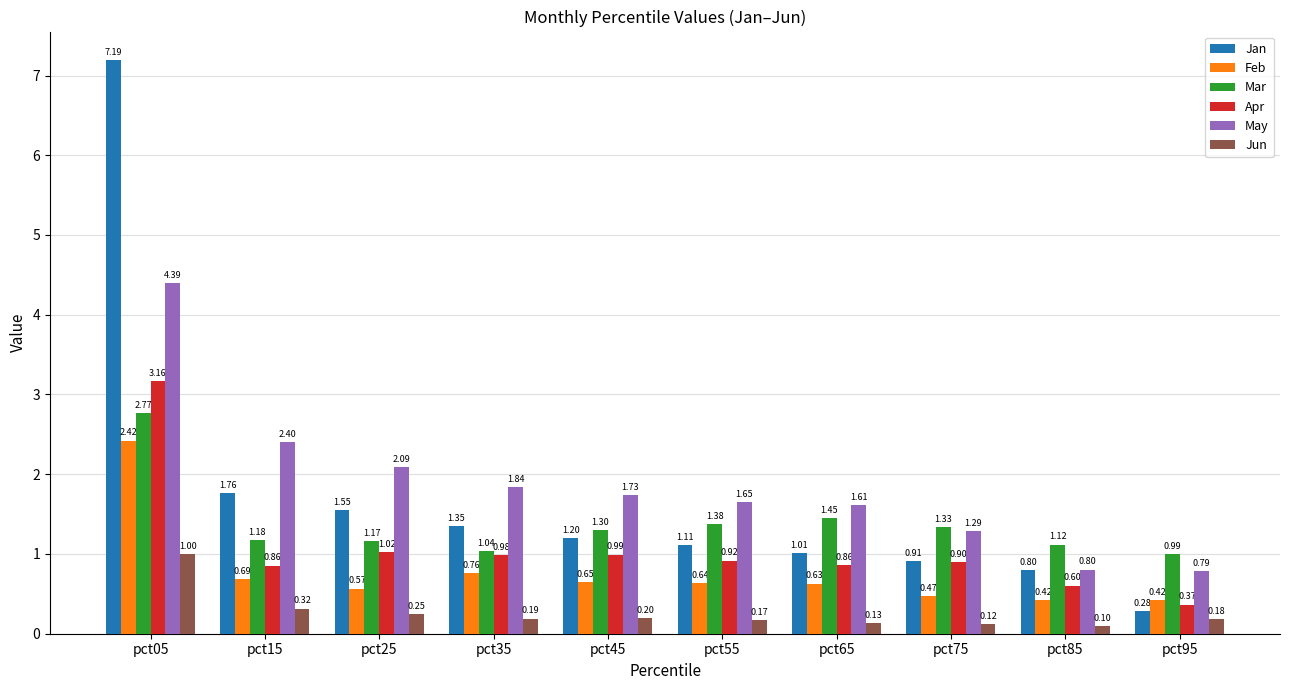

How many distinct data groups are displayed?

6